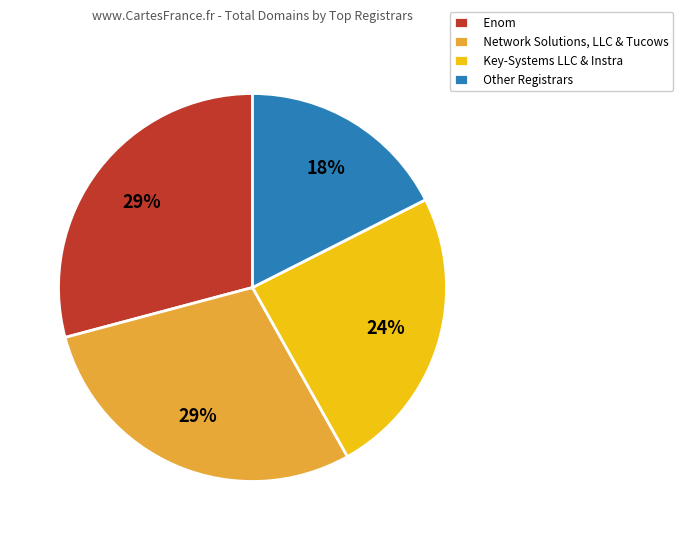

To the nearest percent, what is the average slice percentage?

25%